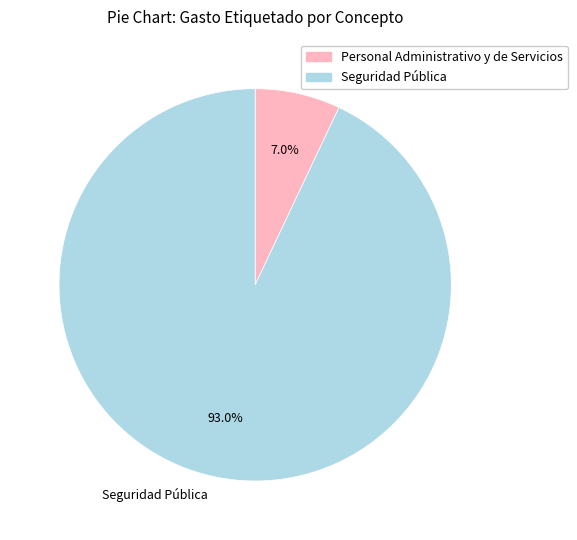

Which slice is the largest?

Seguridad Pública